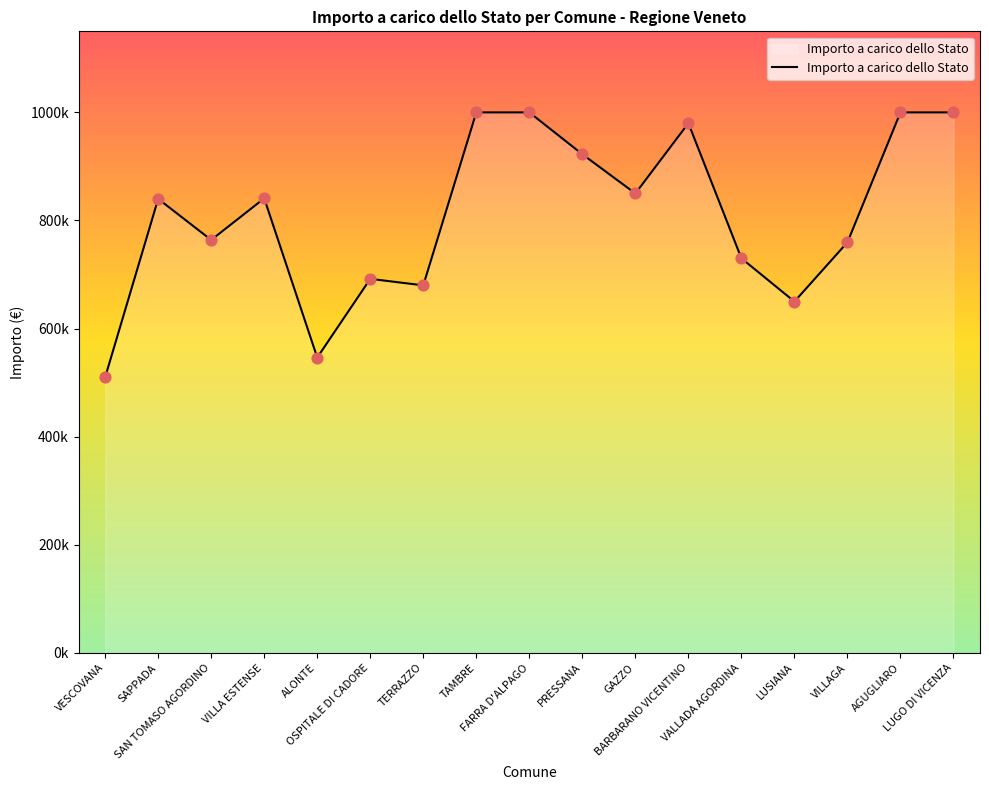

Which has a higher value, SAPPADA or PRESSANA?

PRESSANA